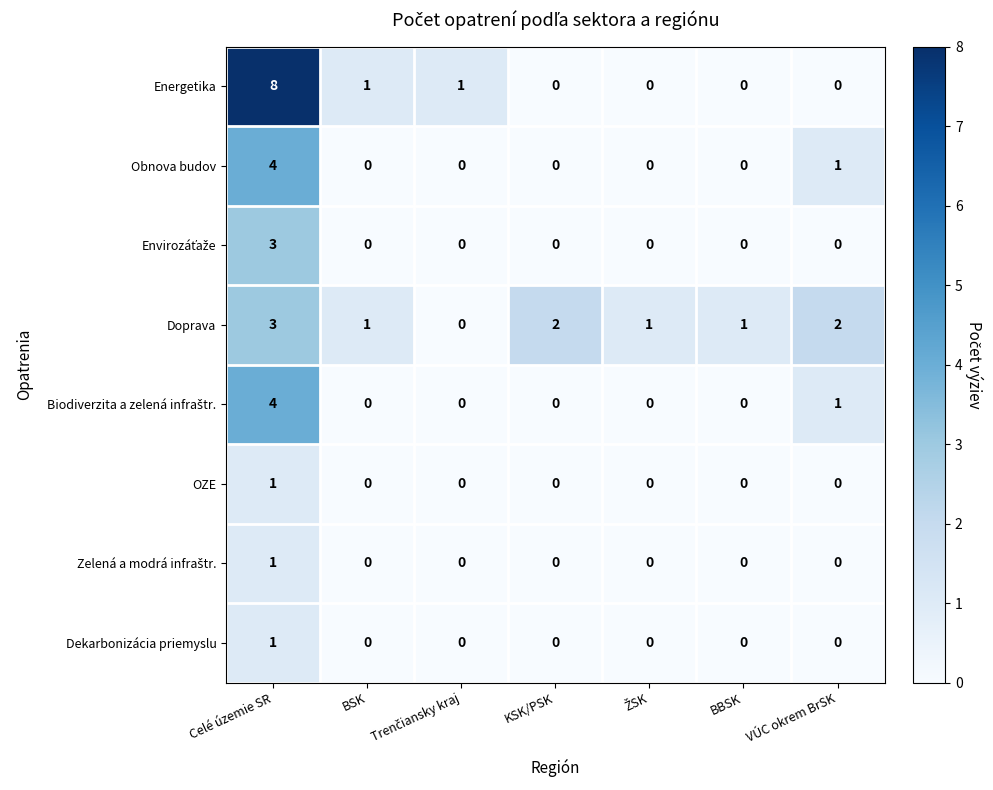

What is the sum of all Obnova budov values?

5